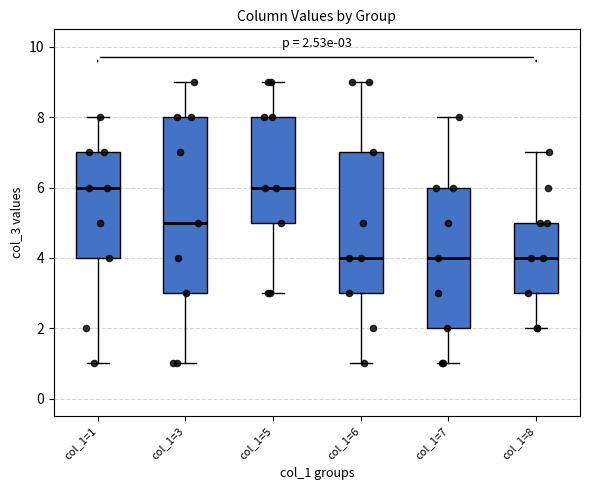

Comparing the boxes themselves (not the whiskers), which one is the tallest?

col_1=3